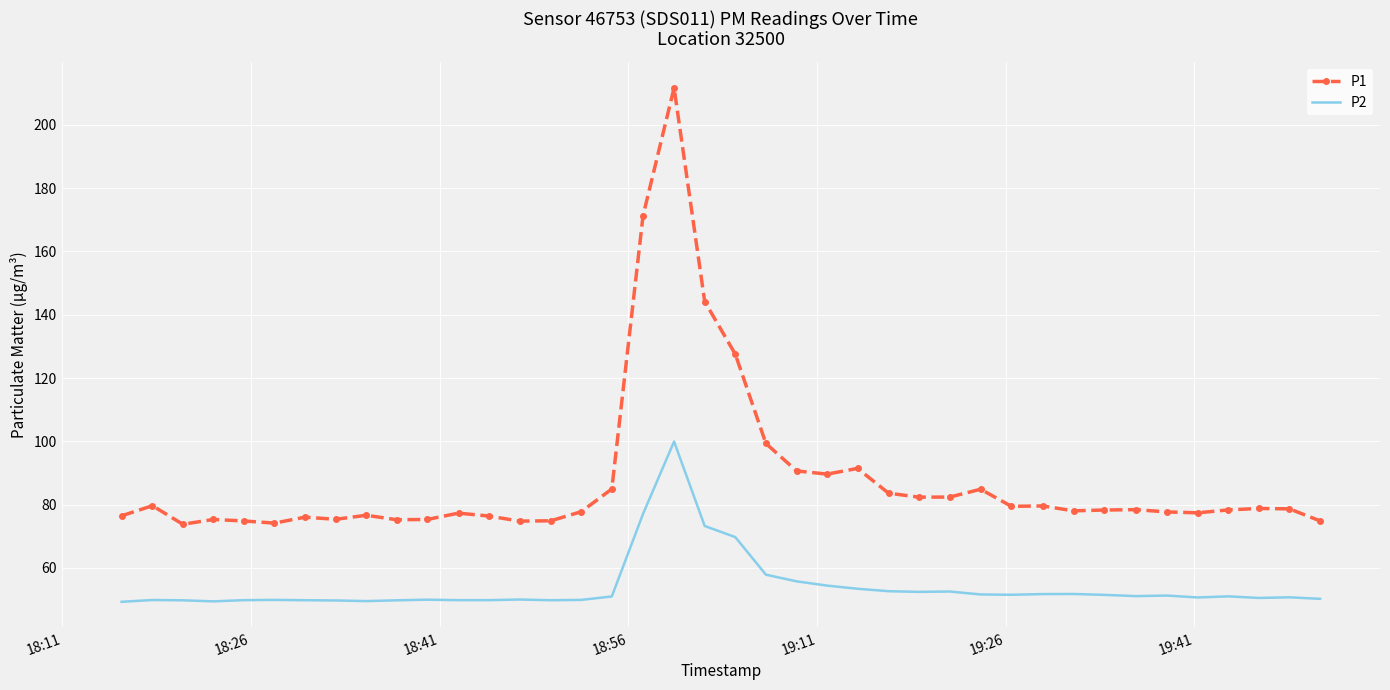

Which series has the widest spread of values?

P1